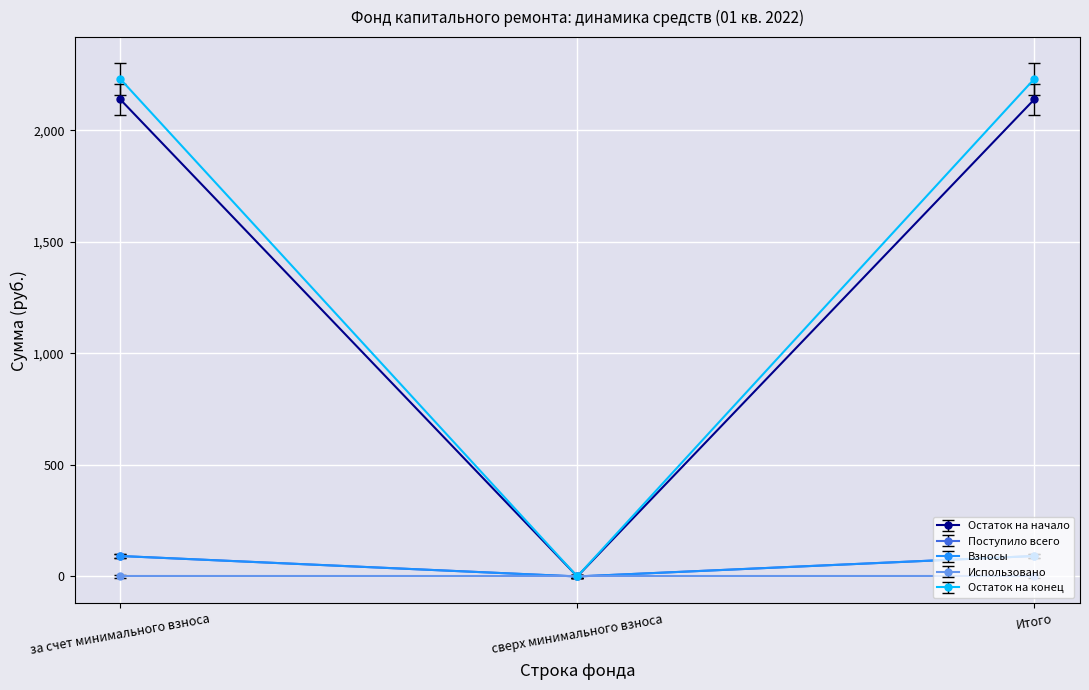

Is the value of Поступило всего at за счет минимального взноса greater than the value of Взносы at Итого?

Yes